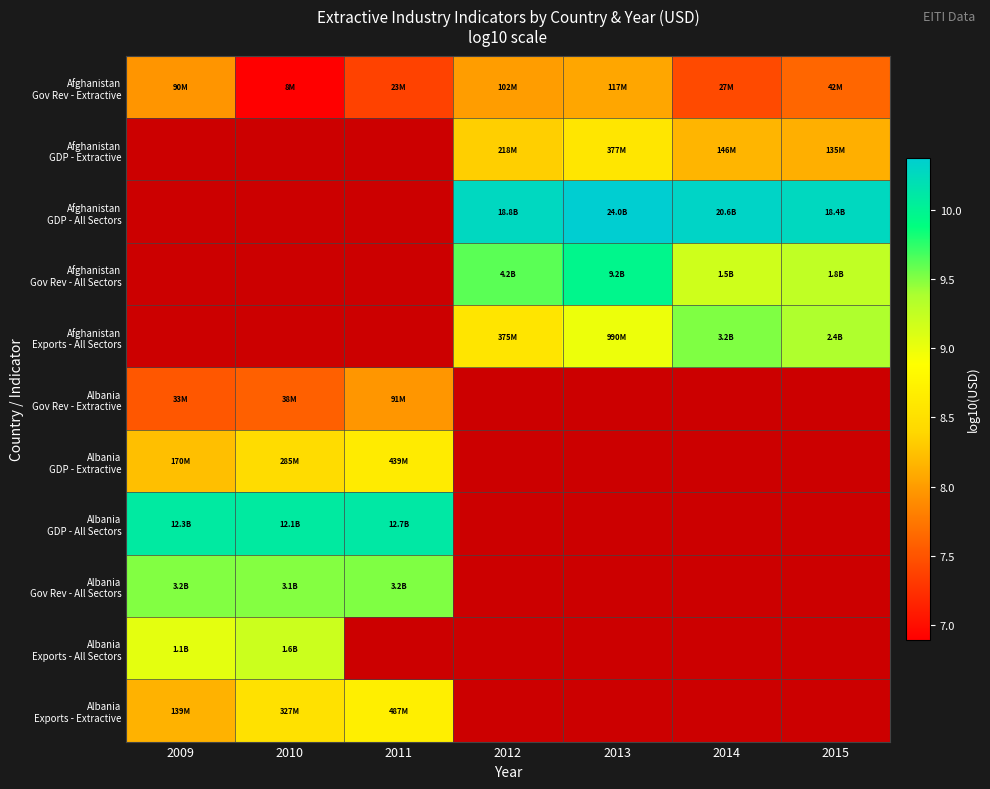

How many positive values does the Afghanistan GDP - All Sectors series have?

4